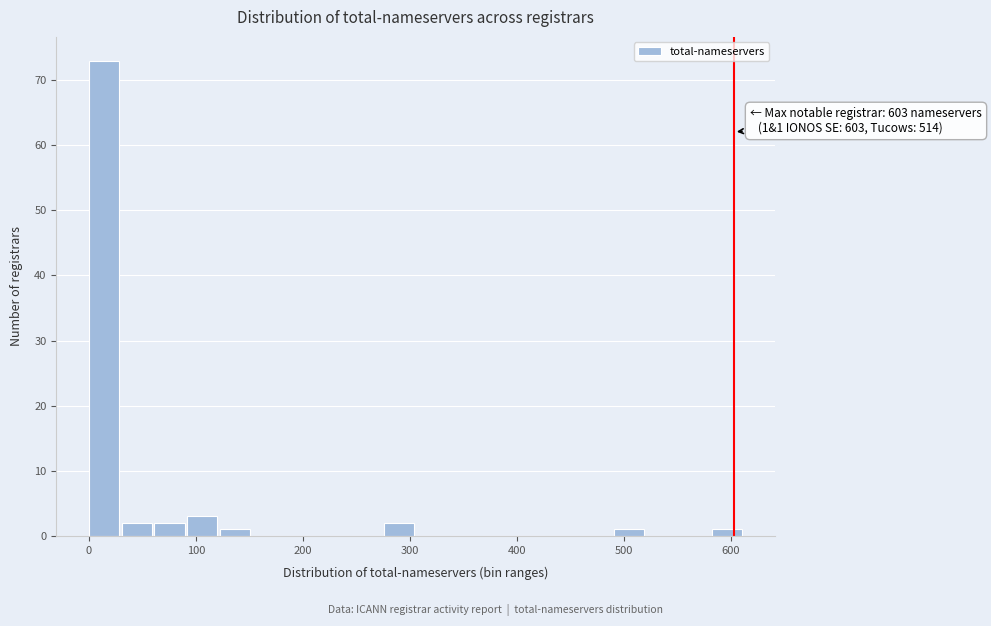

Around what value on the x-axis is the tallest bar? Give the approximate position of its centre, as read against the axis.

10